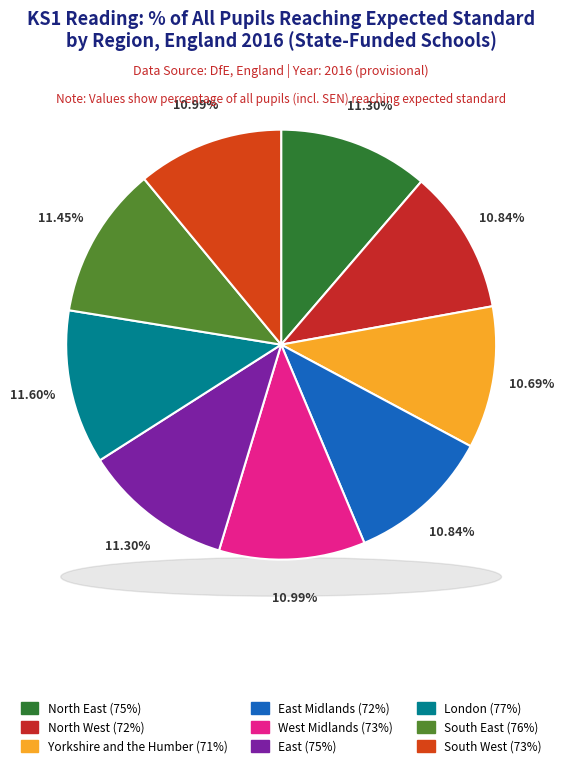

Between North East and Yorkshire and the Humber, which is larger?

North East